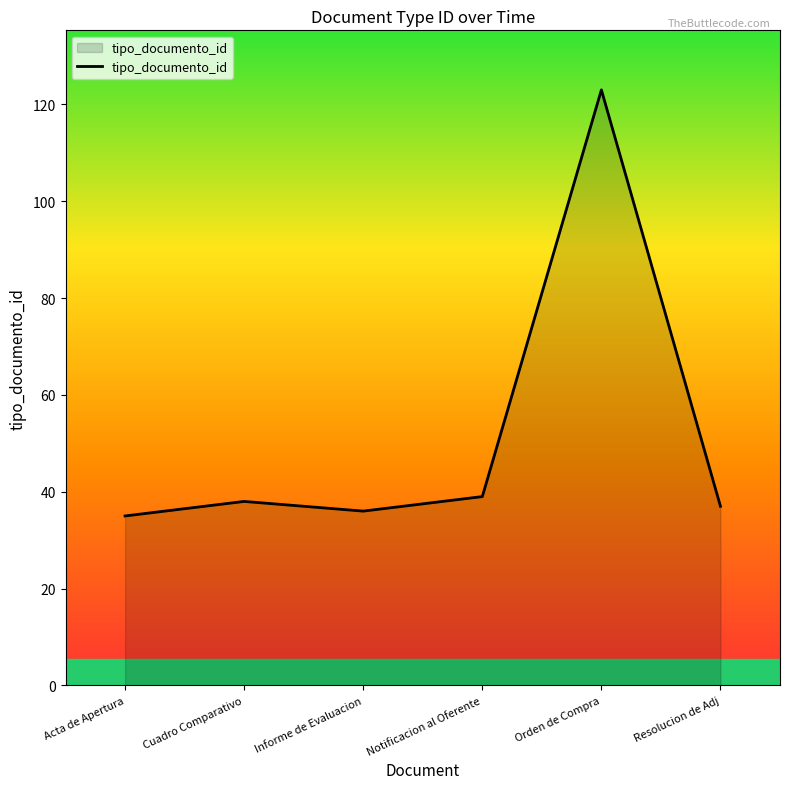

Which label corresponds to the largest value in the chart?

Orden de Compra